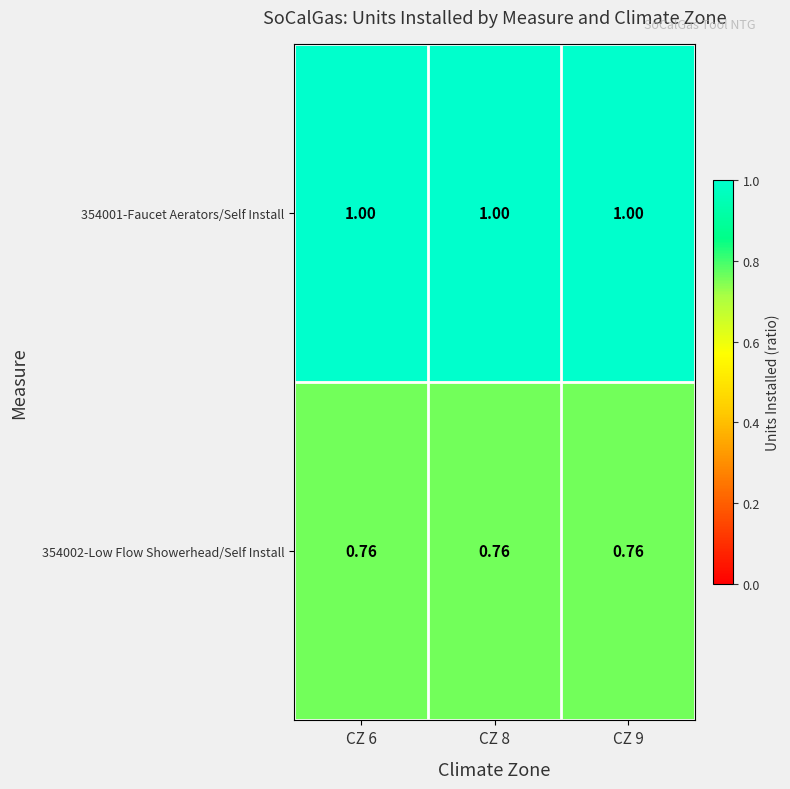

Is the value of 354002-Low Flow Showerhead/Self Install at CZ 8 greater than the value of 354001-Faucet Aerators/Self Install at CZ 6?

No